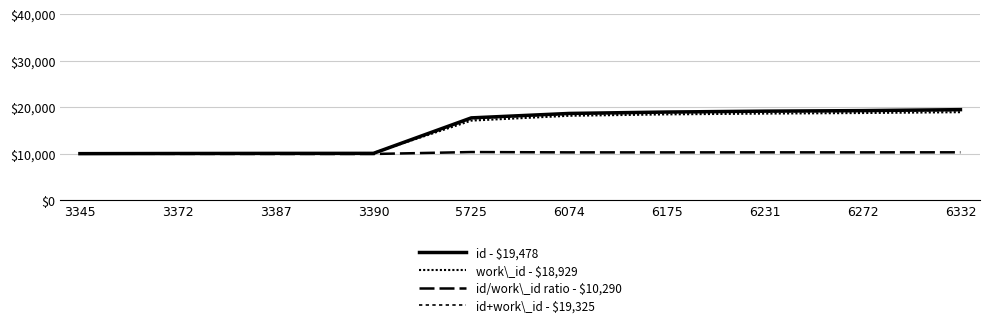

Rank the categories by work\_id - $18,929 value from lowest to highest.

3345, 3372, 3387, 3390, 5725, 6074, 6175, 6231, 6272, 6332